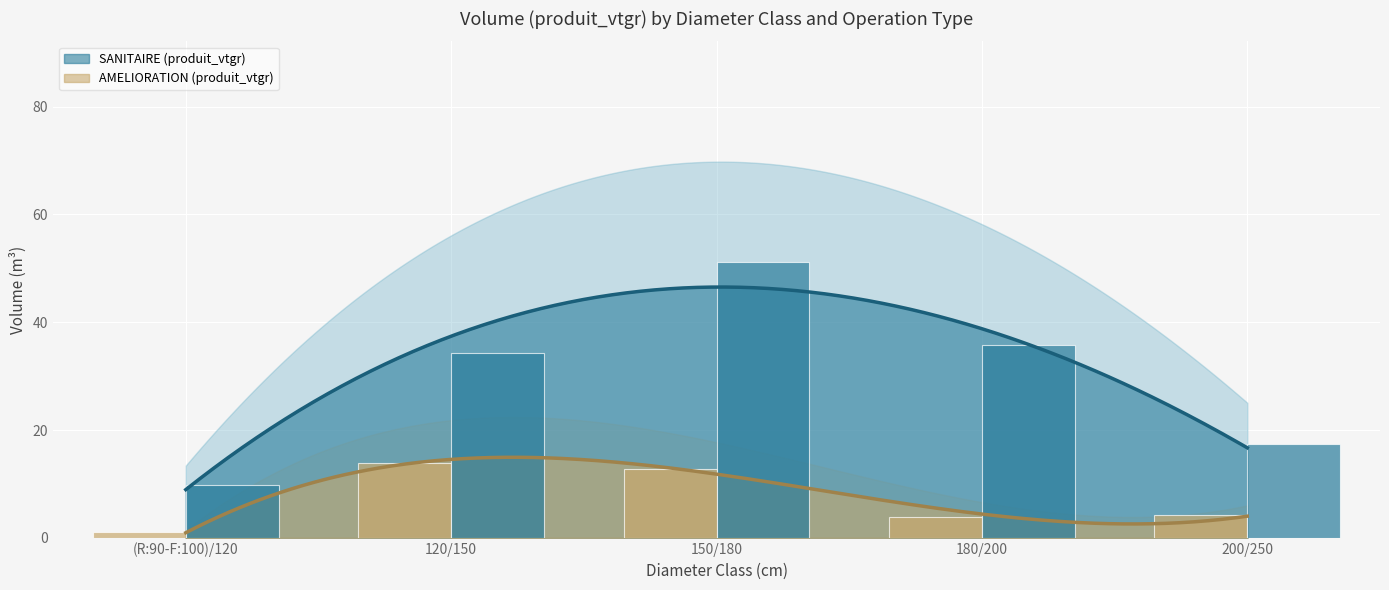

At how many categories does at least one series exceed 35?

2